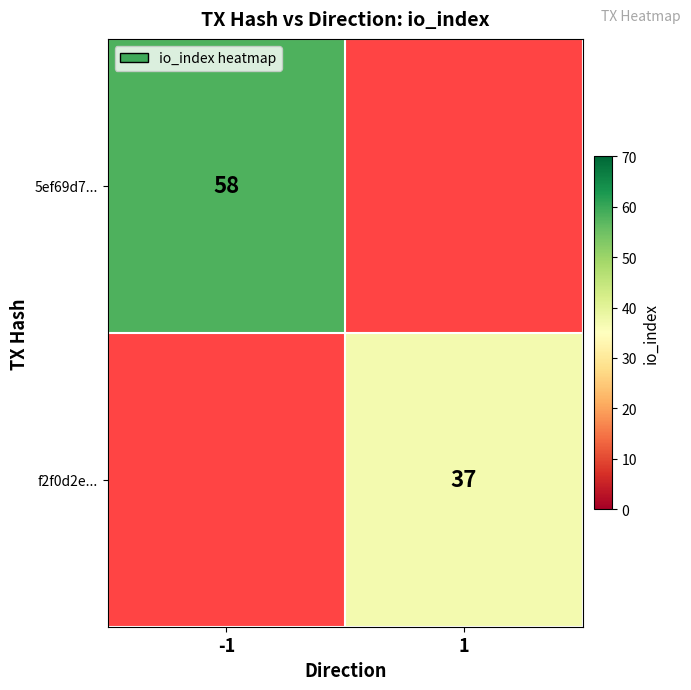

The f2f0d2e... series shows 37 at 1. True or false?

True